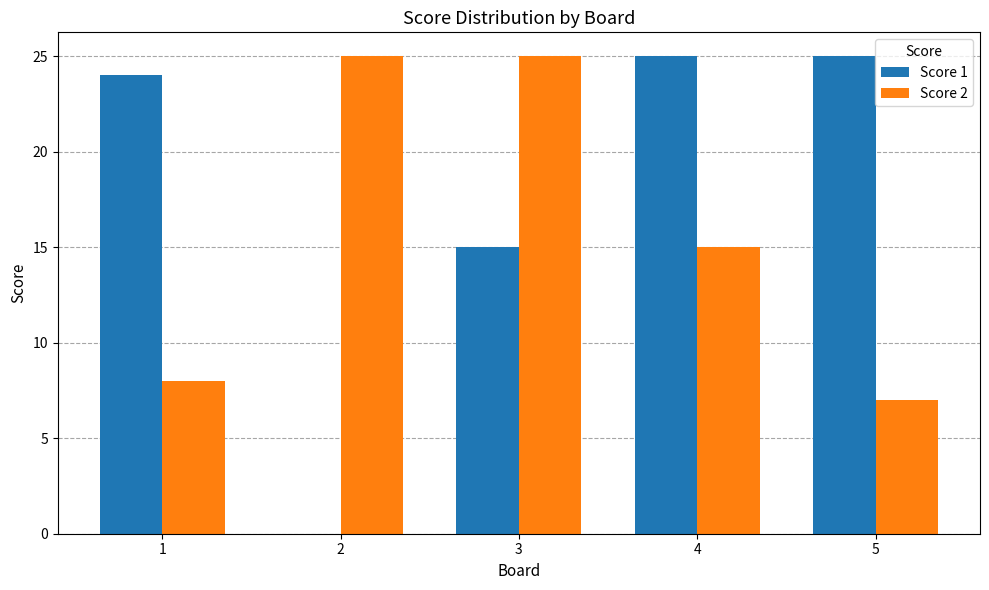

Reading right to left, extract all data points from this chart.

Score 1: 25	25	15	0	24
Score 2: 7	15	25	25	8